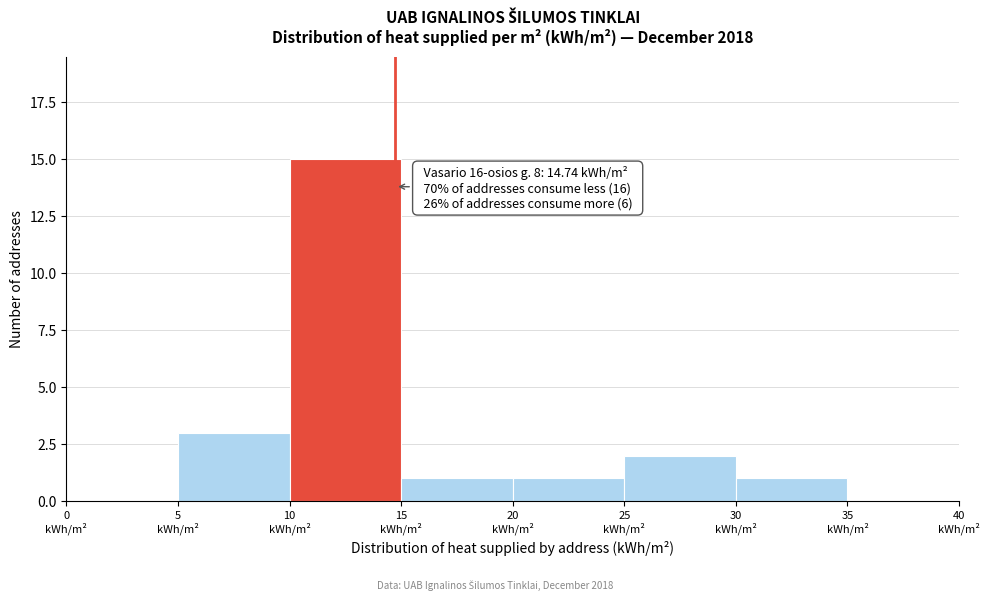

Which range on the x-axis has the tallest bar?

10 to 15